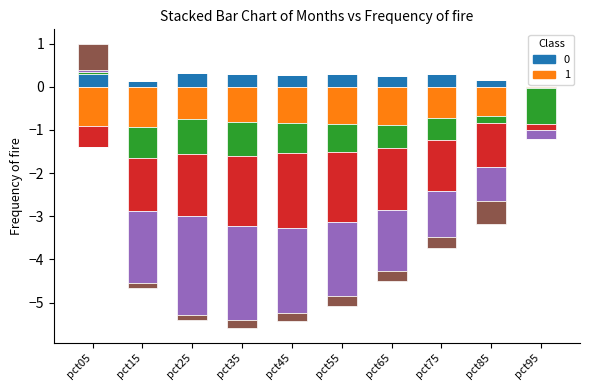

True or false: Jan has a value of 0.3 at pct05.

True